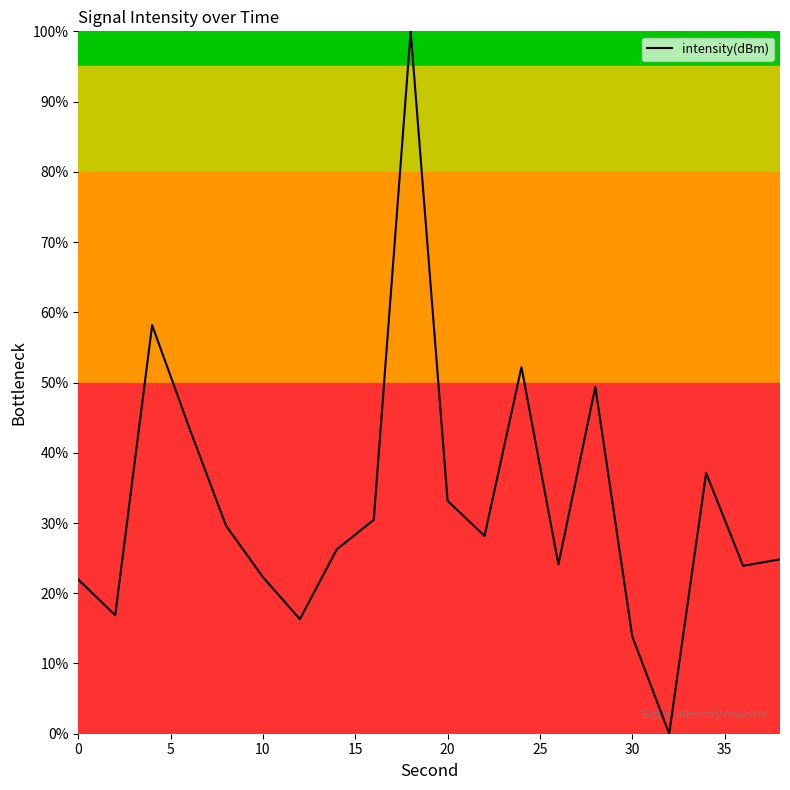

What is the greatest value displayed?

100.0